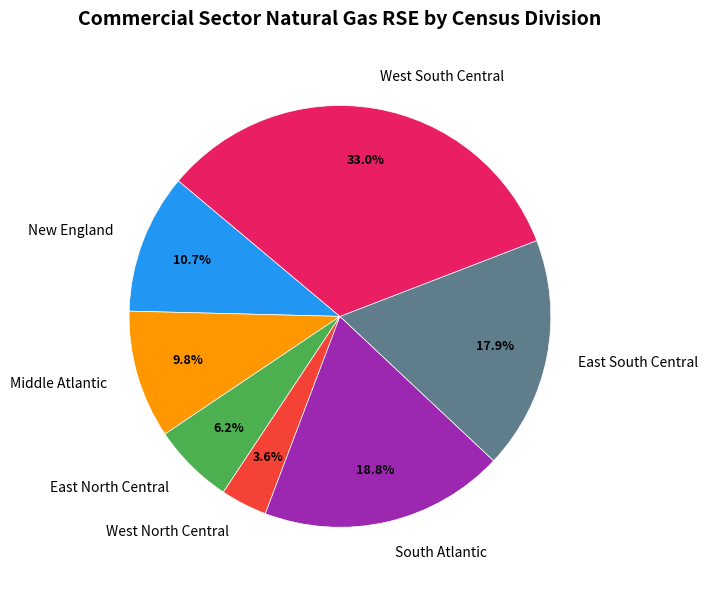

What is the largest slice in the pie chart?

West South Central